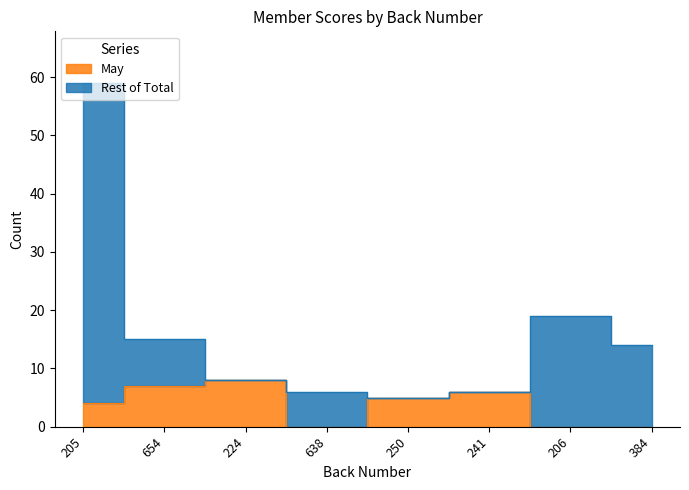

Reading right to left, list all the values displayed in this chart.

Total: 384=14	206=19	241=6	250=5	638=6	224=8	654=15	205=59
May: 384=0	206=0	241=6	250=5	638=0	224=8	654=7	205=4